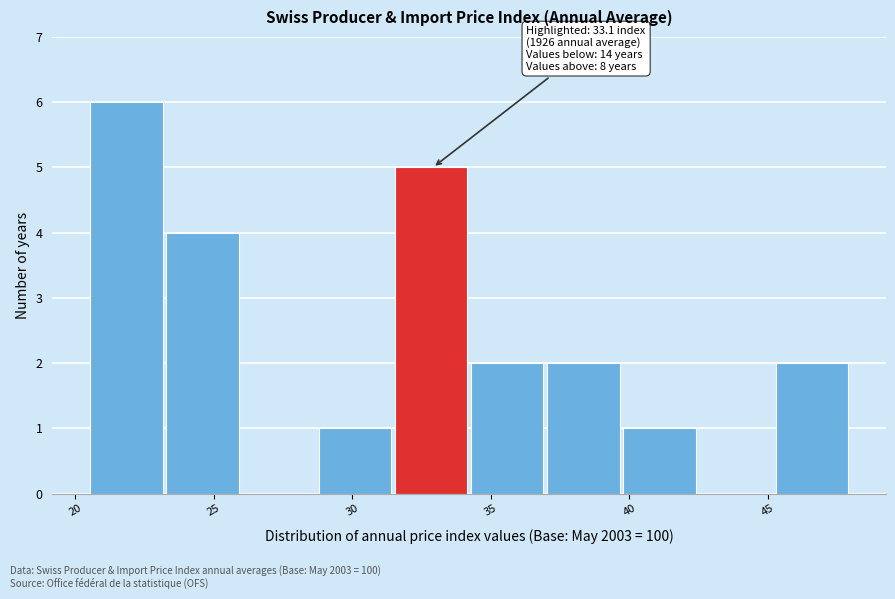

Over which range of the x-axis is the bar tallest?

20.5 to 23.5